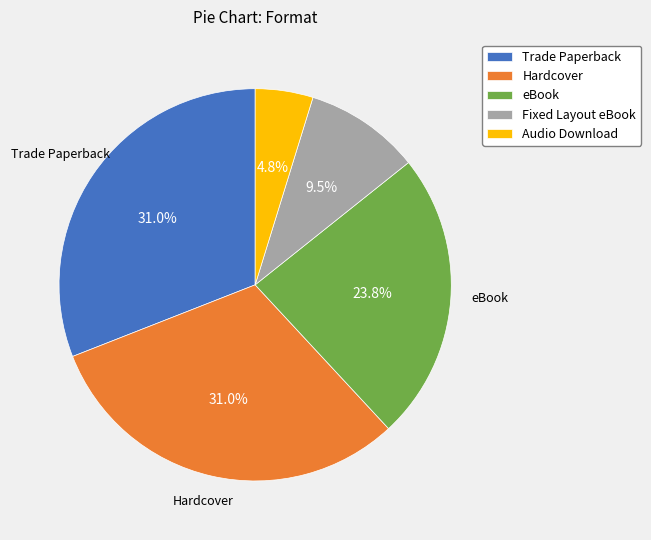

To the nearest percent, what portion does eBook represent?

24%